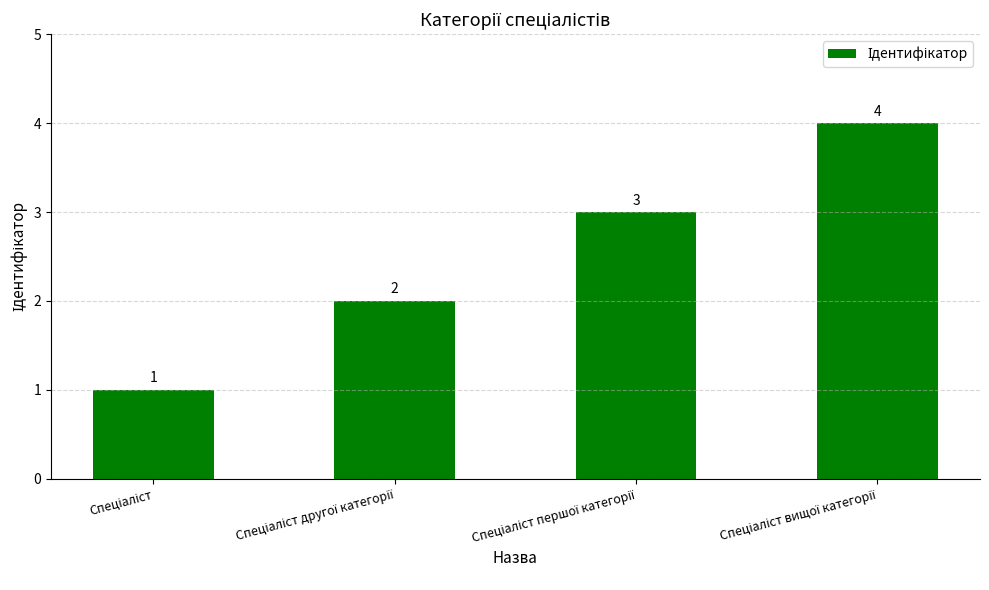

Reading right to left, what are all the values shown in this chart?

4	3	2	1